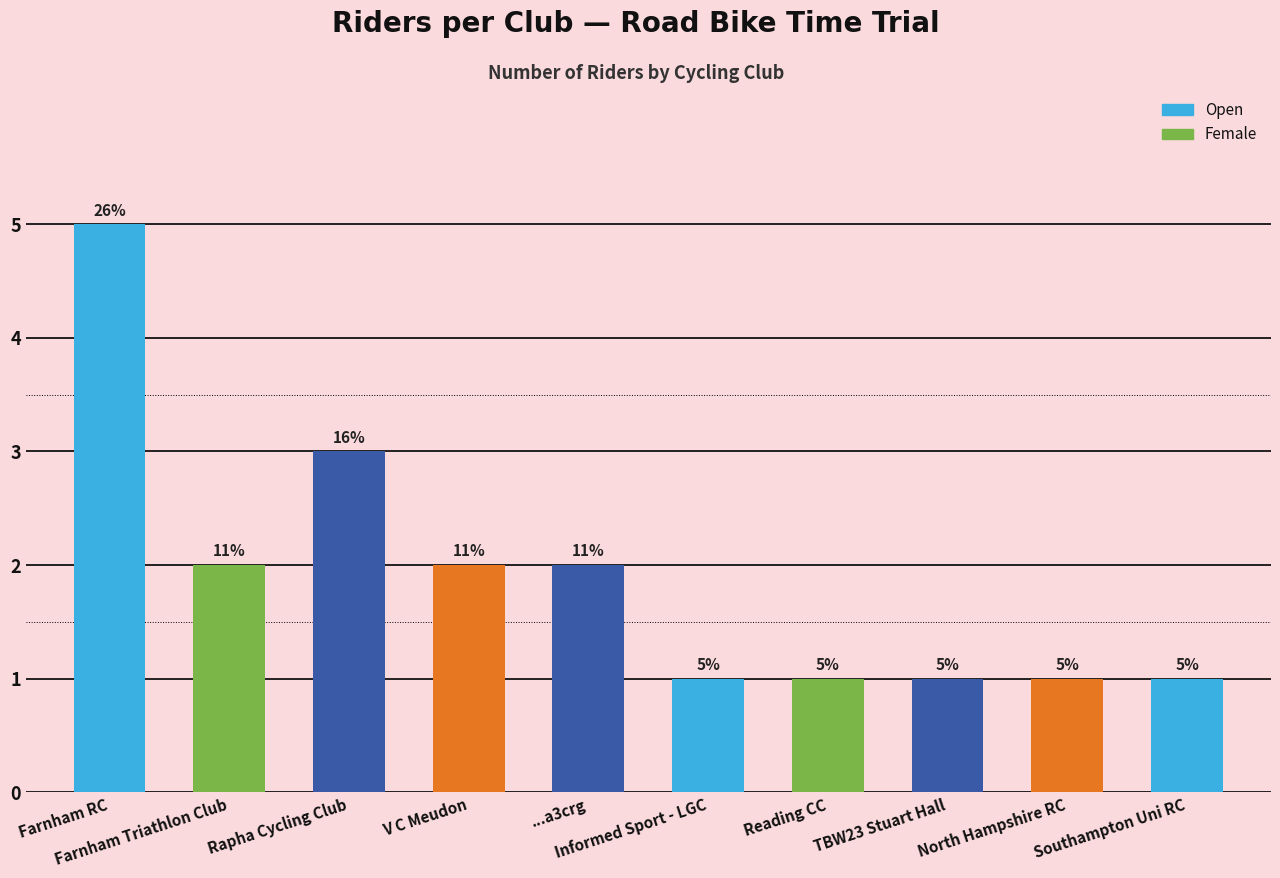

What is the label of the 7th bar from the right?

V C Meudon